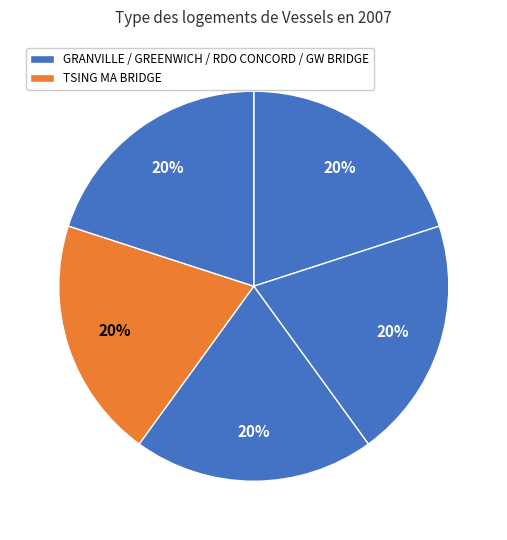

How many segments does this pie chart have?

5